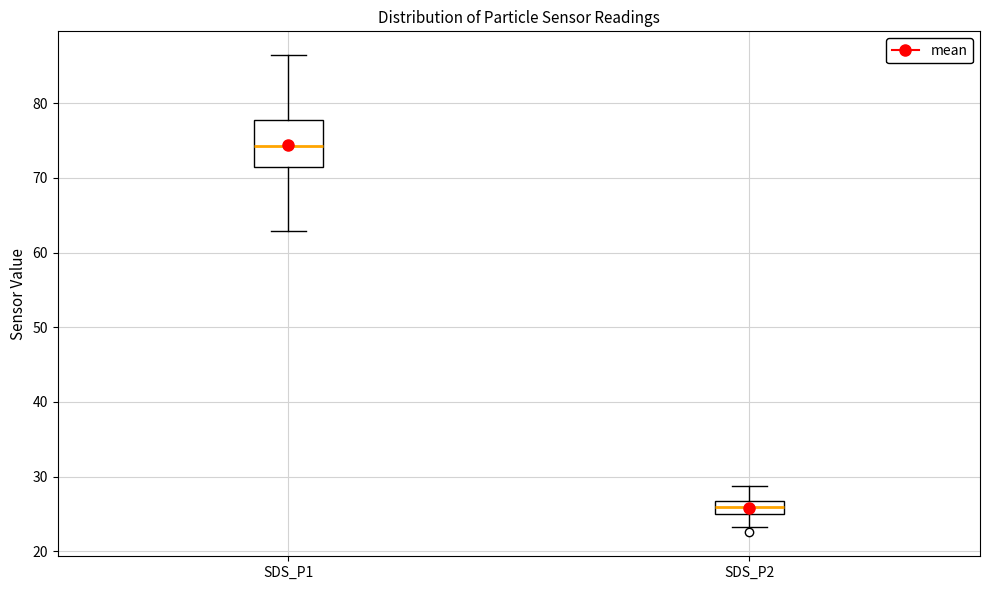

Reading left to right, transcribe this box plot: for each box, give where its median line is, the range the box spans, and where its two whiskers end, as read against the y-axis. The values are not printed on the chart, so give them approximately, as read against the axis.

SDS_P1: median 74, box 71 to 78, whiskers 63 to 86
SDS_P2: median 26, box 25 to 27, whiskers 23 to 29